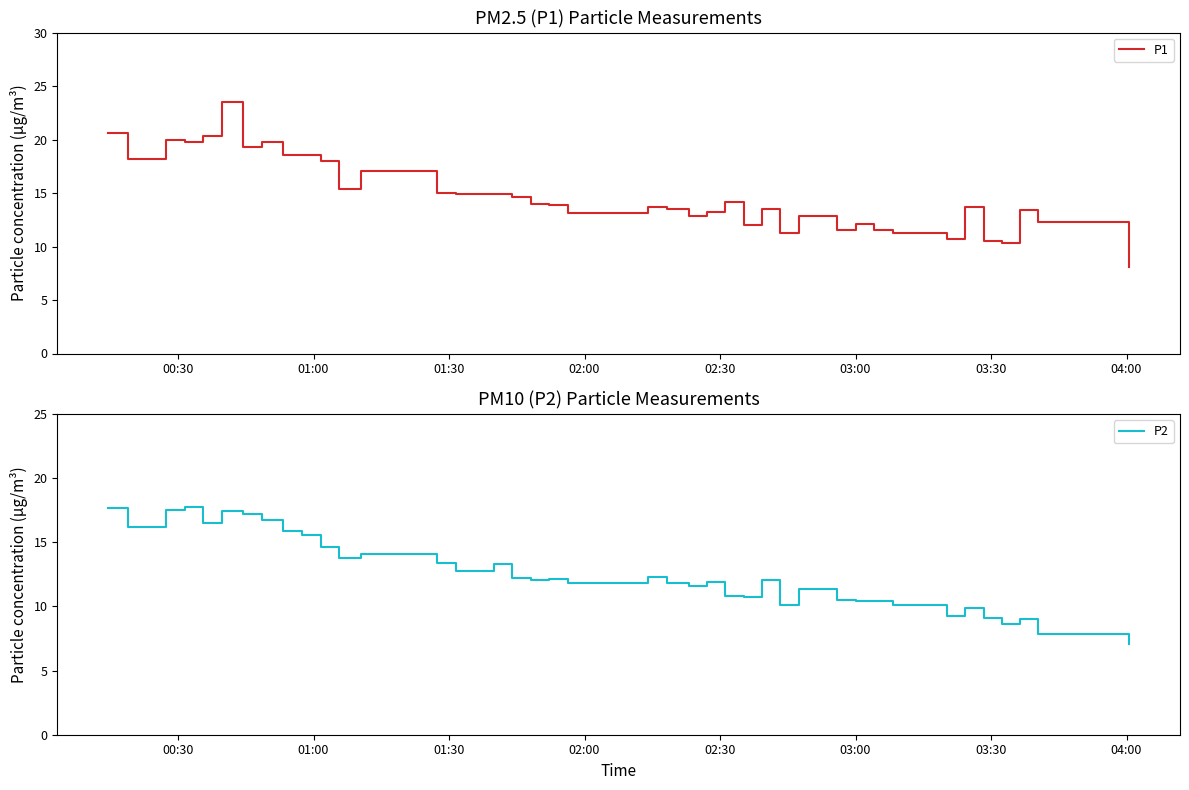

How many lines are shown in the chart?

2